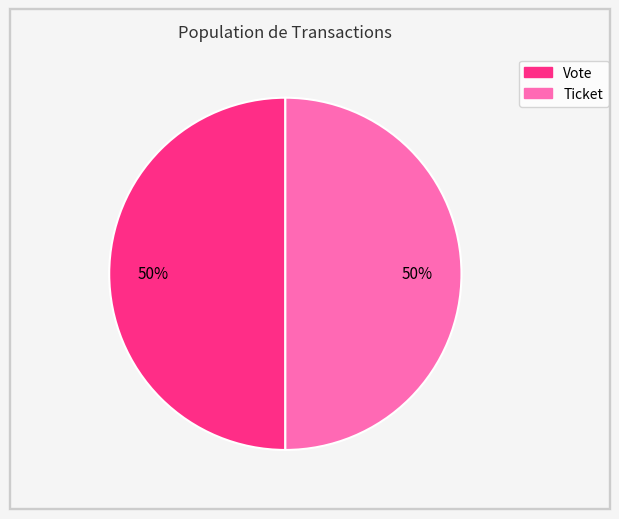

True or false: Ticket accounts for 50% of the total.

True